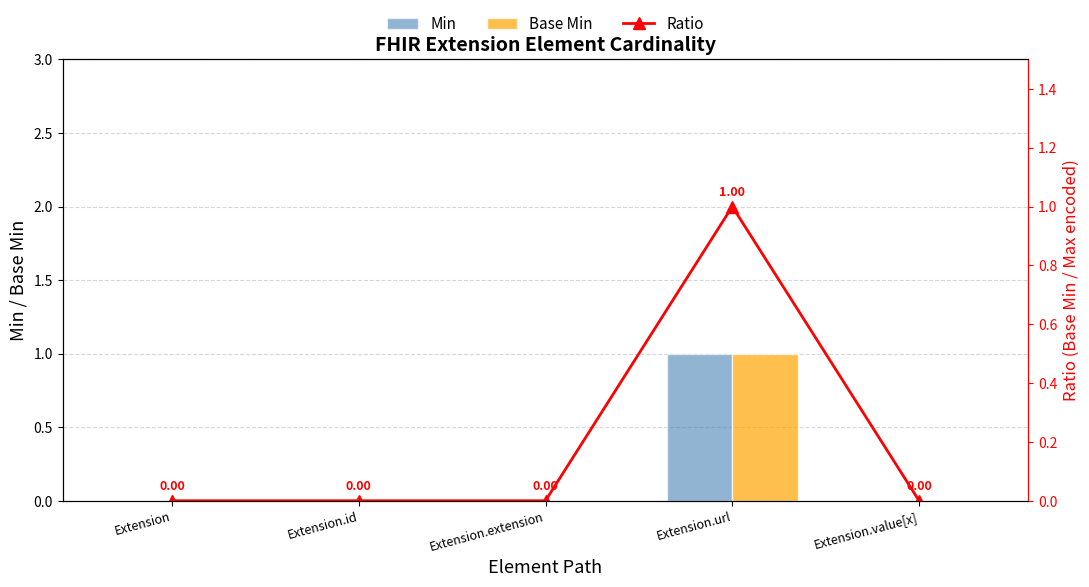

How many values in Base Min are above zero?

1